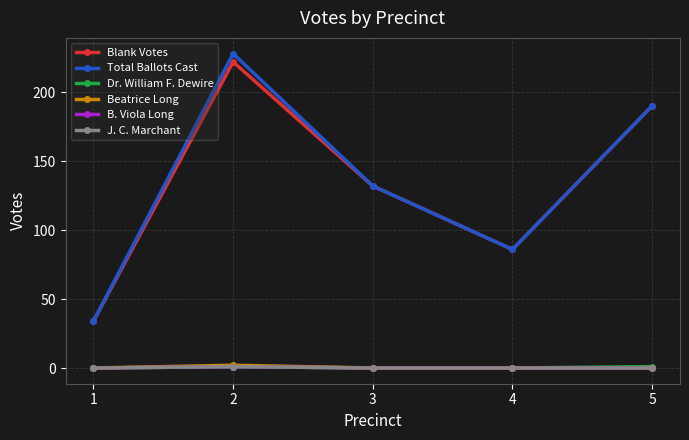

Does the chart have visible grid lines?

Yes